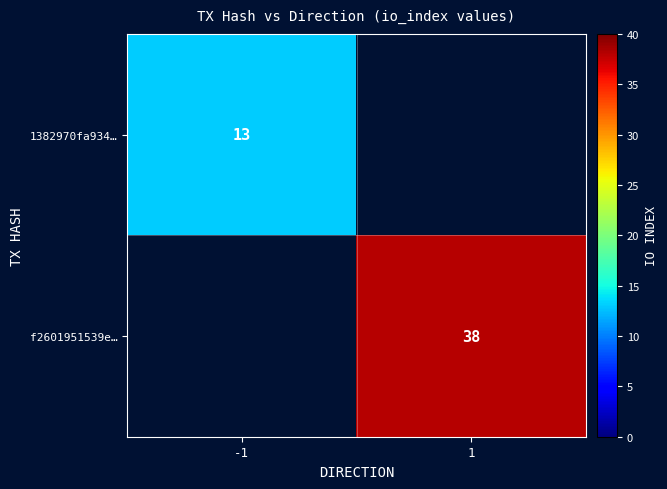

Is it true that f2601951539e… equals 38 at 1?

True